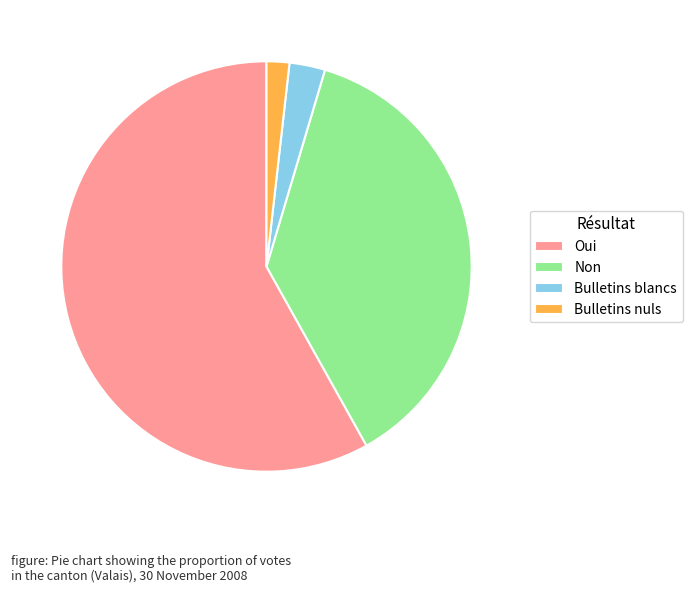

Combined, do Bulletins blancs and Oui account for over 50%?

Yes